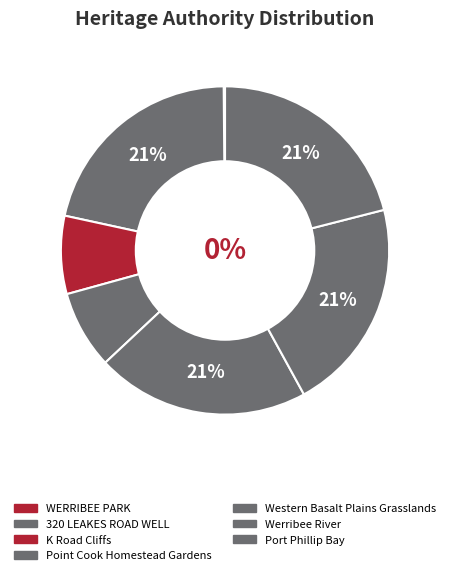

To the nearest percent, what is the difference between the Point Cook Homestead Gardens and Port Phillip Bay slice percentages?

13%